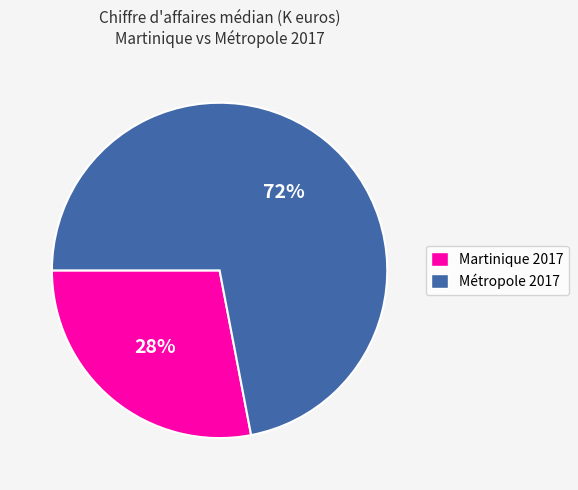

Does any single category account for the majority?

Yes